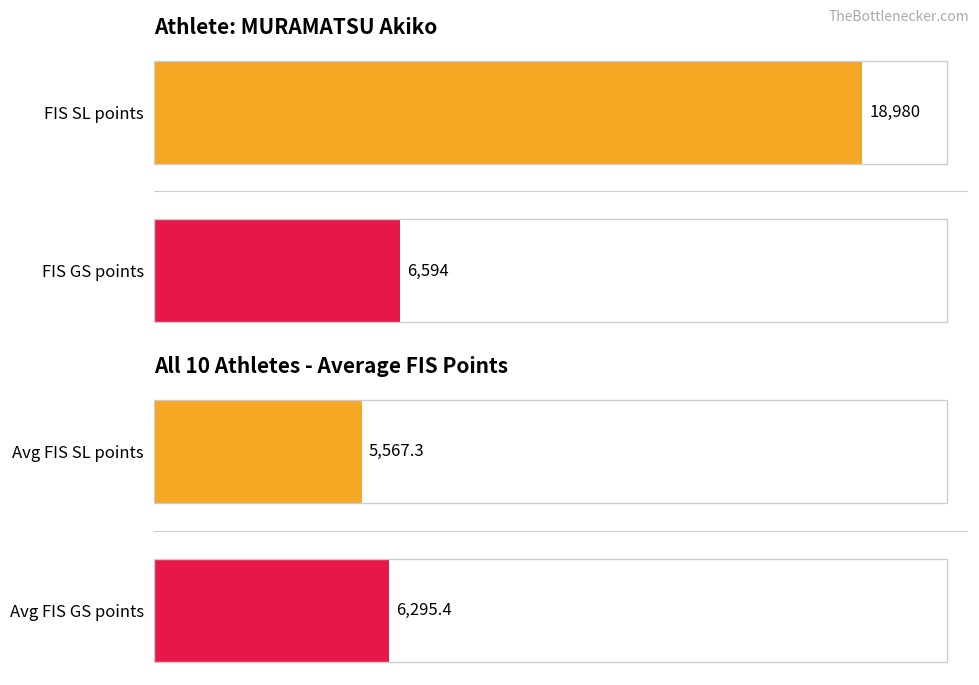

What is the difference between the Averages values at Avg FIS SL points and Avg FIS GS points?

728.1